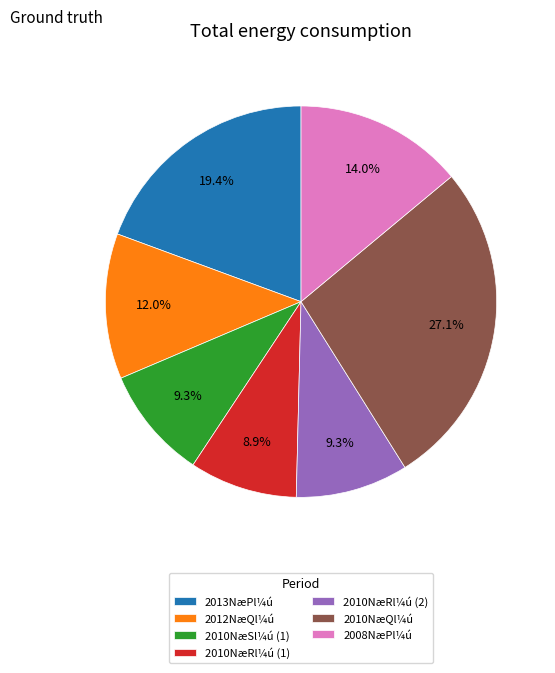

Combined, what portion of the pie is 2010NæRl¼ú (1) and 2010NæSl¼ú (1)?

18.2%